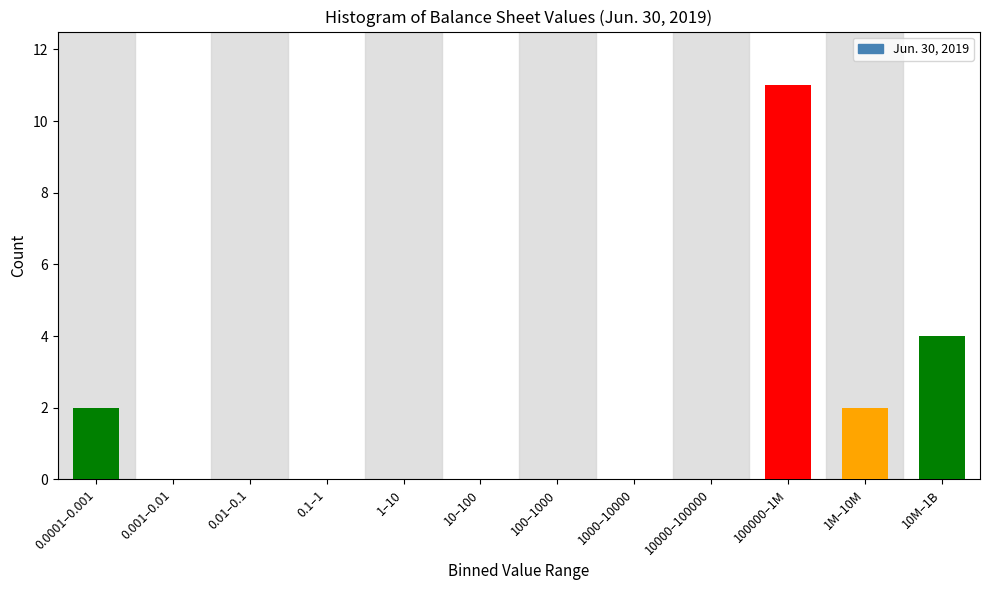

Reading left to right, extract all data points from this chart.

2	11	2	4